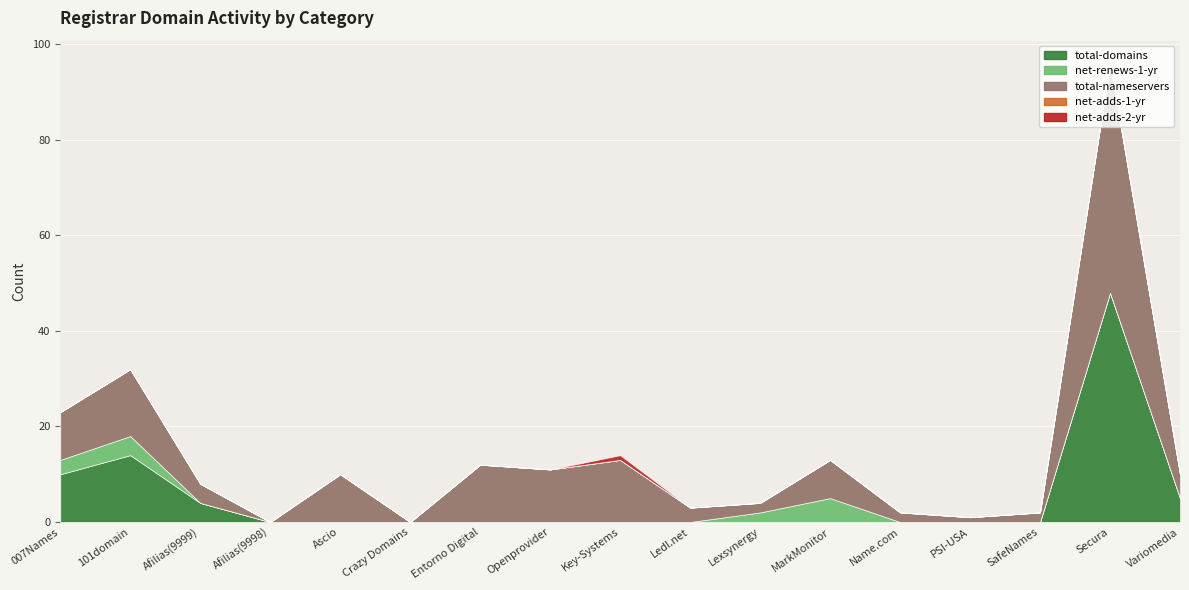

What is the spread (max minus min) of values at Afilias(9999)?

4